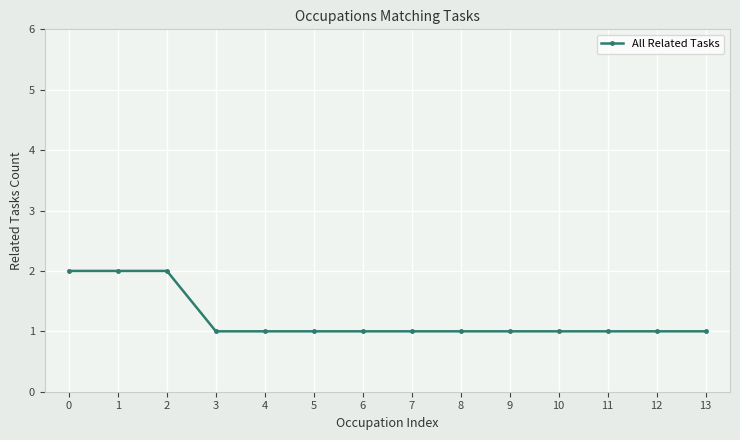

Is it true that the value at 6 is 0?

False